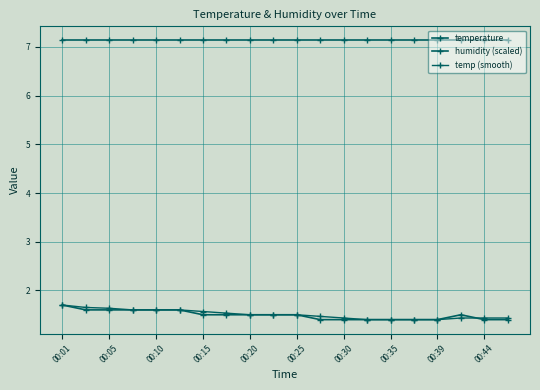

At which category does the chart reach its peak across all series?

00:01